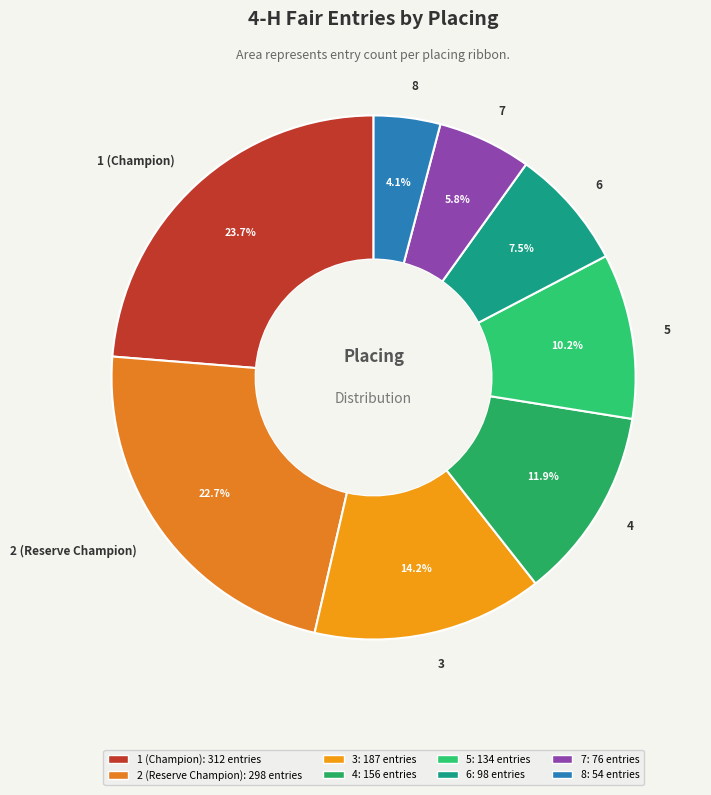

What is the ratio of the value at 1 (Champion) to the value at 4?

2.0